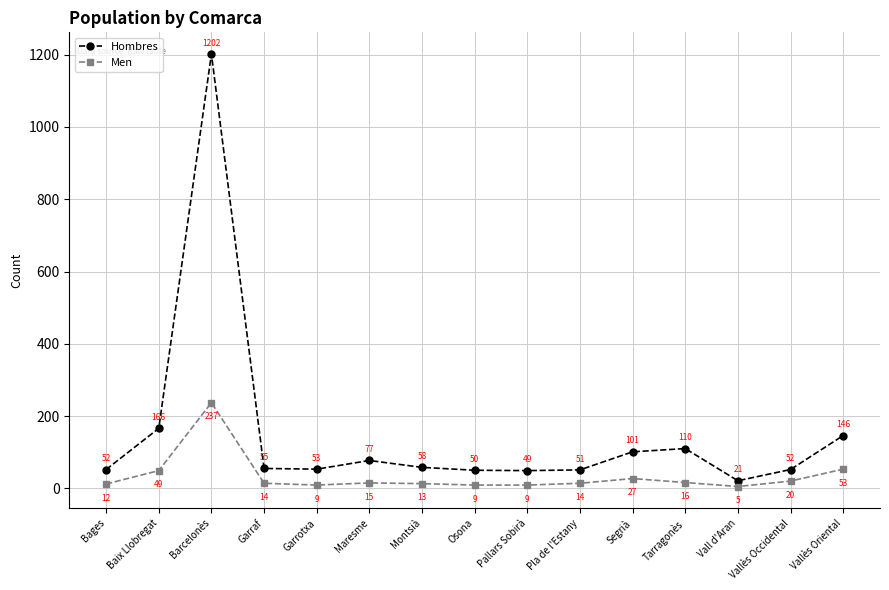

In Hombres, how many points are higher than both neighbors (excluding endpoints)?

3